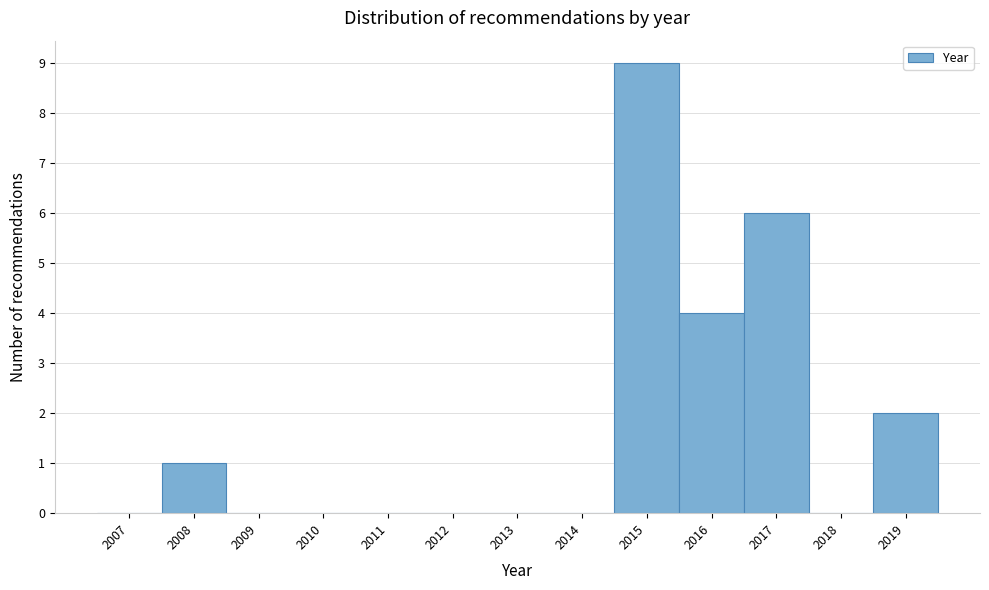

Reading left to right, extract all data points from this chart.

2007=0	2008=1	2009=0	2010=0	2011=0	2012=0	2013=0	2014=0	2015=9	2016=4	2017=6	2018=0	2019=2